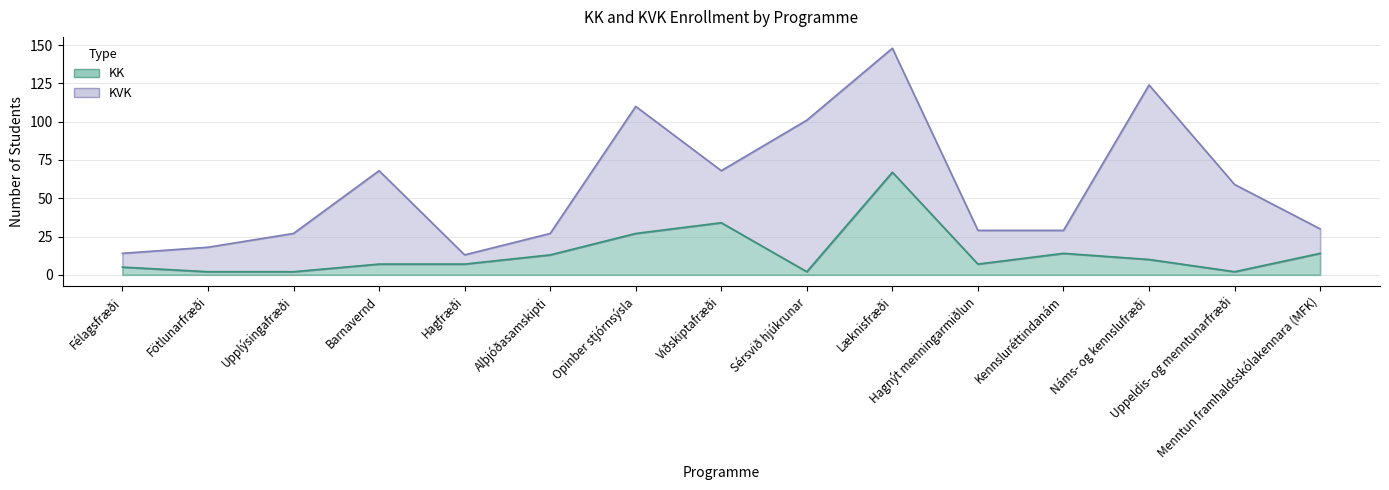

Which has a higher value, Menntun framhaldsskólakennara (MFK) or Opinber stjórnsýsla?

Opinber stjórnsýsla